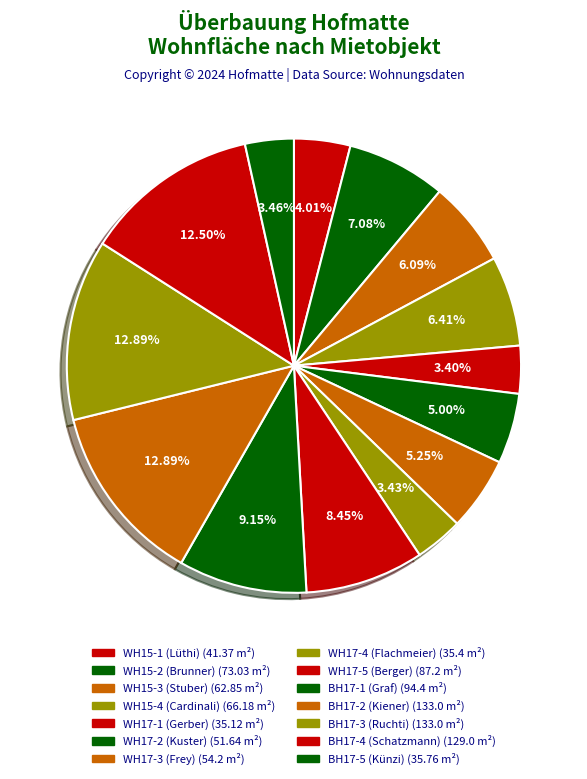

To the nearest percent, what is the average slice percentage?

7%